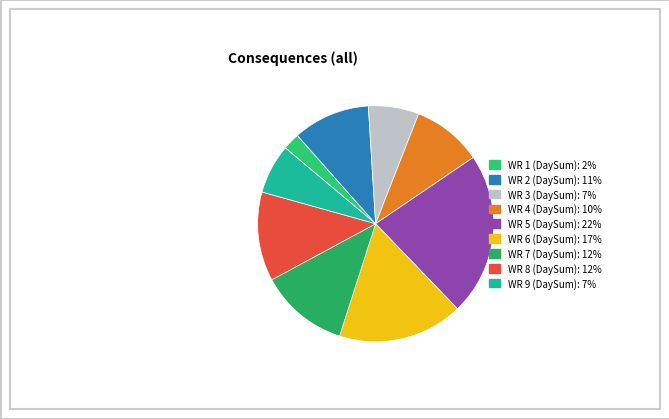

Is there any slice that represents more than half of the pie?

No